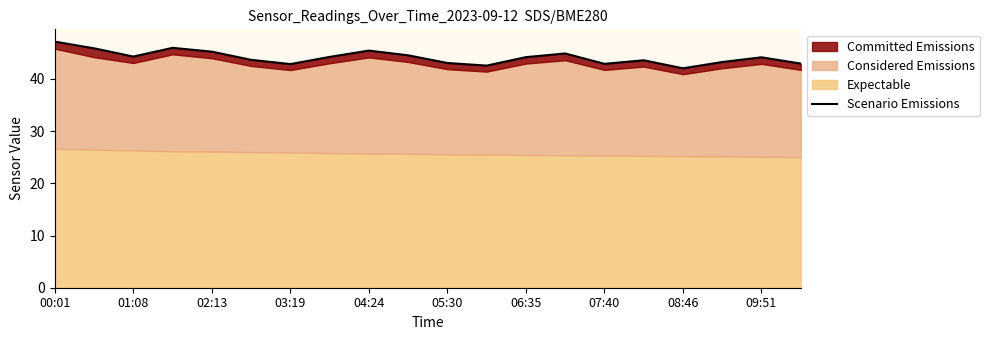

What is the value of the 9th point from the left?

45.4